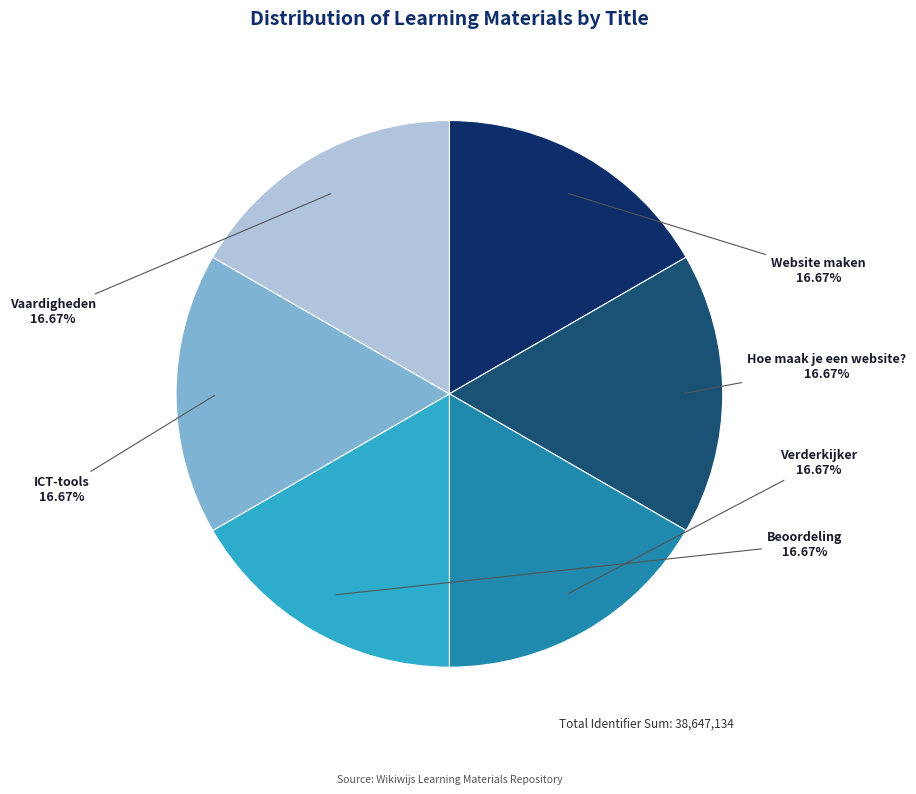

Is there a majority slice in this chart?

No